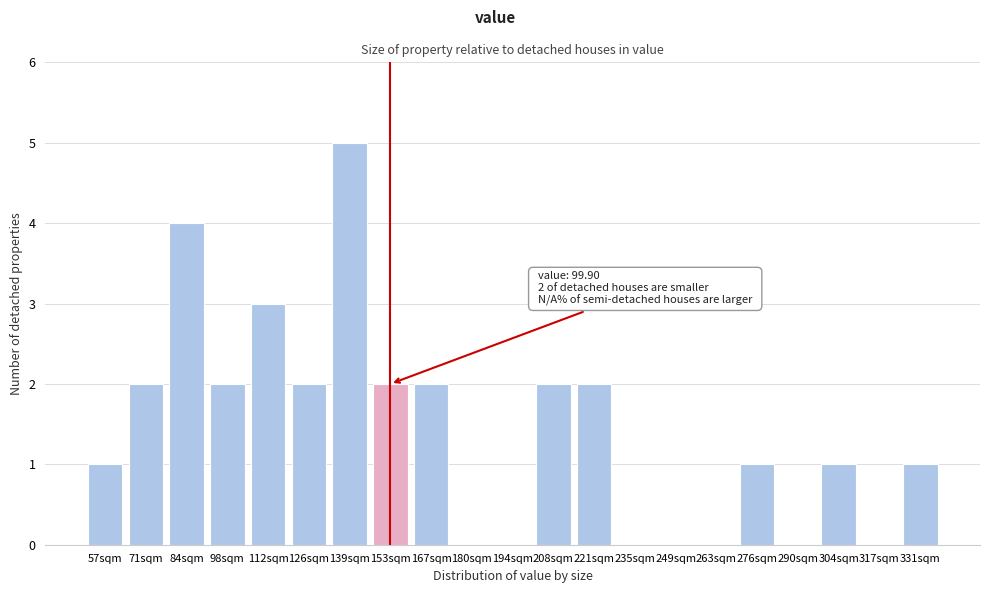

Reading left to right, transcribe all the data shown in this chart.

57sqm=1	71sqm=2	84sqm=4	98sqm=2	112sqm=3	126sqm=2	139sqm=5	153sqm=2	167sqm=2	180sqm=0	194sqm=0	208sqm=2	221sqm=2	235sqm=0	249sqm=0	263sqm=0	276sqm=1	290sqm=0	304sqm=1	317sqm=0	331sqm=1